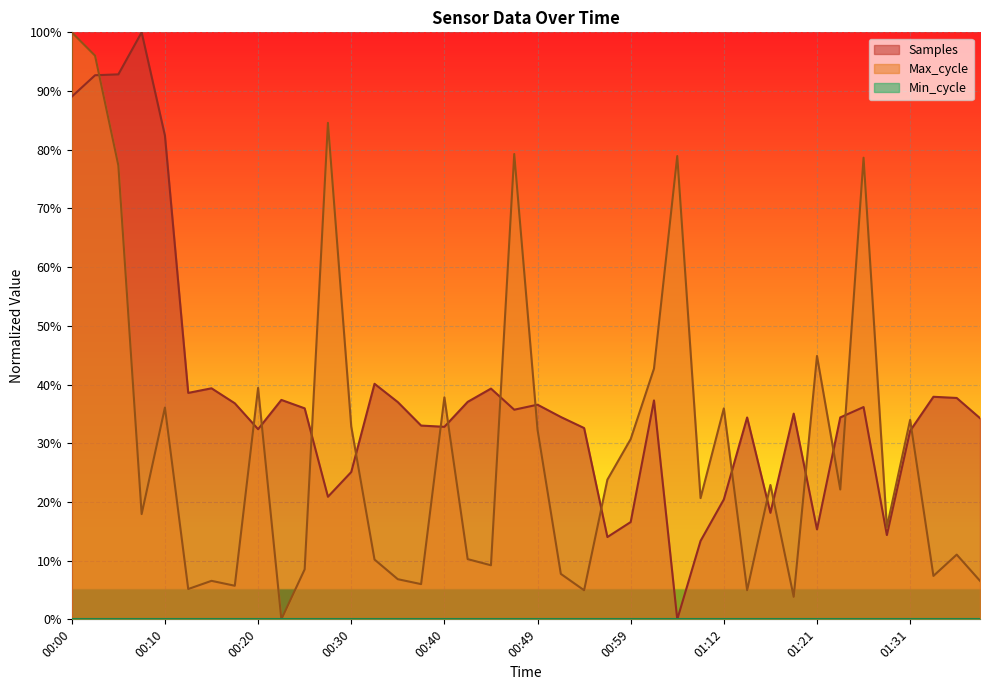

What is the approximate value of Samples at 00:10?

82.4